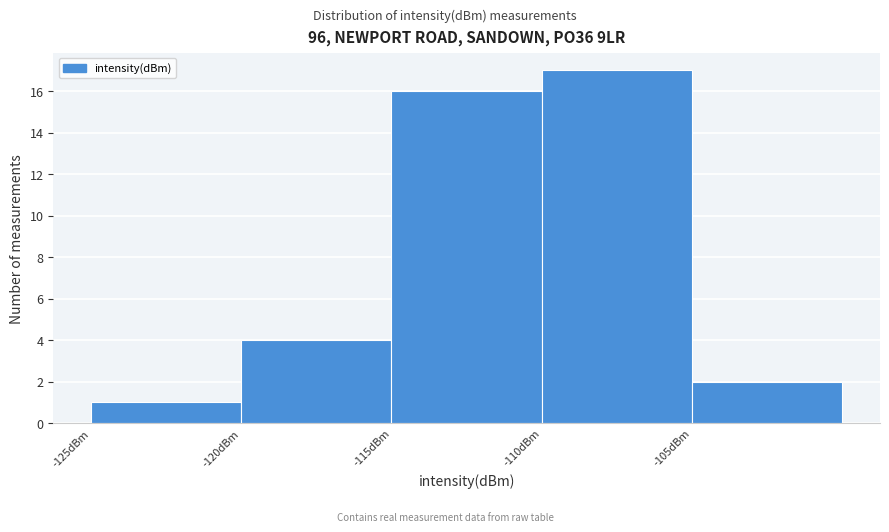

Over which range of the x-axis is the bar tallest?

-110 to -105